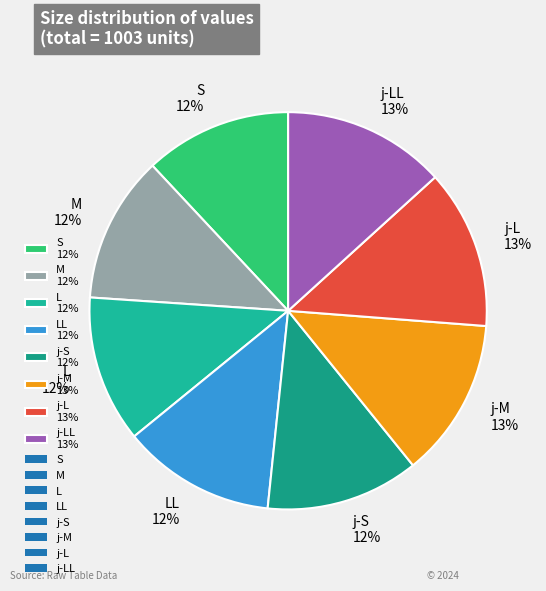

Is it true that j-S 12% is 12% of the pie?

True